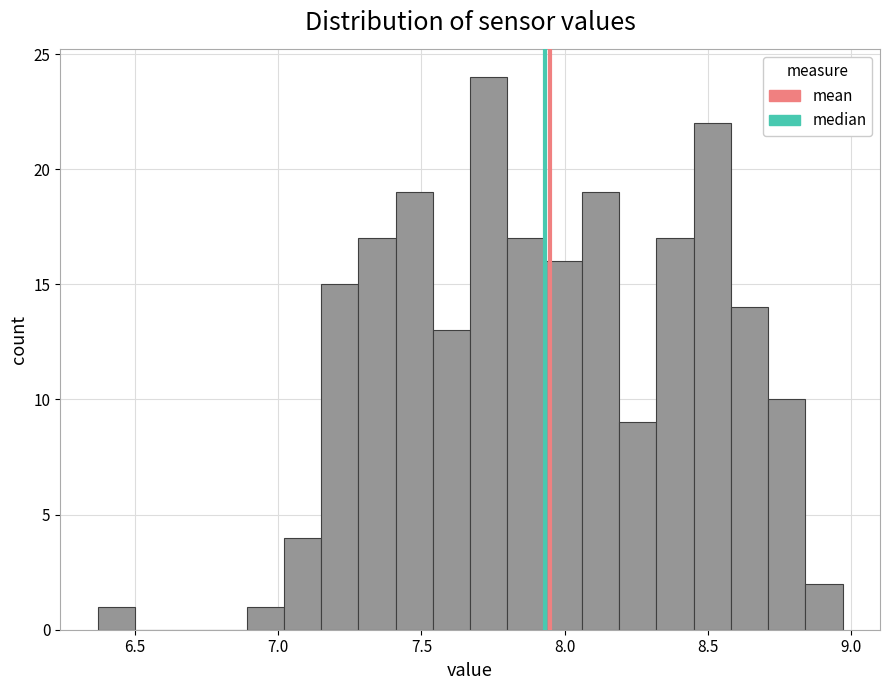

Read against the x-axis, roughly where is the centre of the tallest bar?

7.75